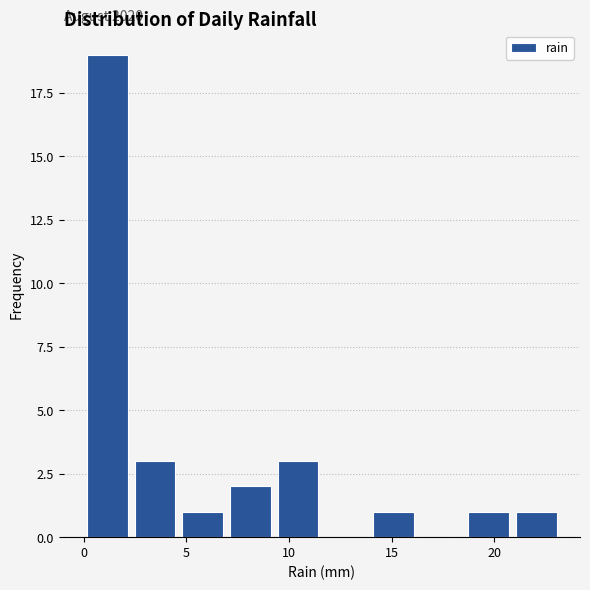

Which range on the x-axis has the tallest bar?

0.0 to 2.5